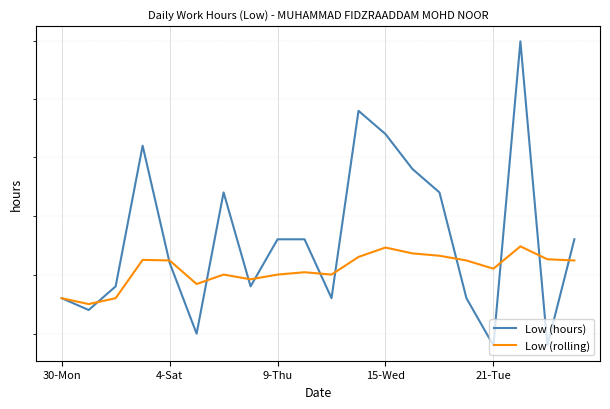

Reading right to left, transcribe all the data shown in this chart.

Low (hours): 9.6	9.5	9.8	9.5	9.5	9.6	9.6	9.7	9.7	9.5	9.6	9.6	9.5	9.6	9.5	9.6	9.7	9.5	9.5	9.5
Low (rolling): 9.6	9.6	9.6	9.6	9.6	9.6	9.6	9.6	9.6	9.6	9.6	9.6	9.5	9.6	9.5	9.6	9.6	9.5	9.5	9.5